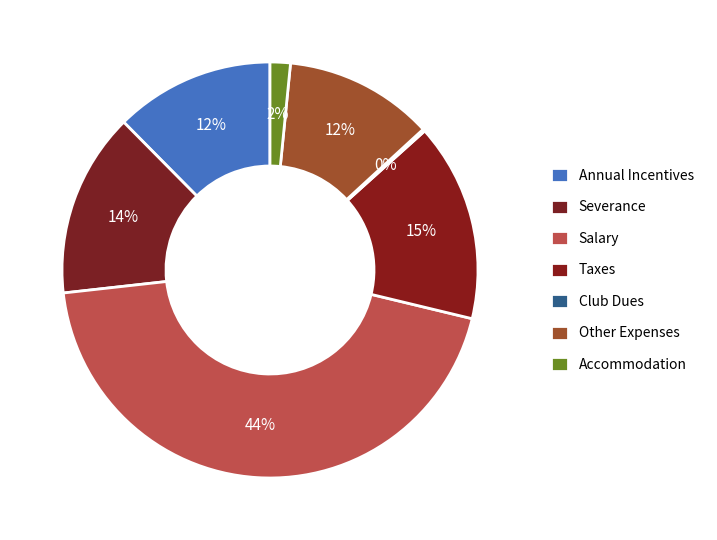

Count the number of slices in the pie.

7